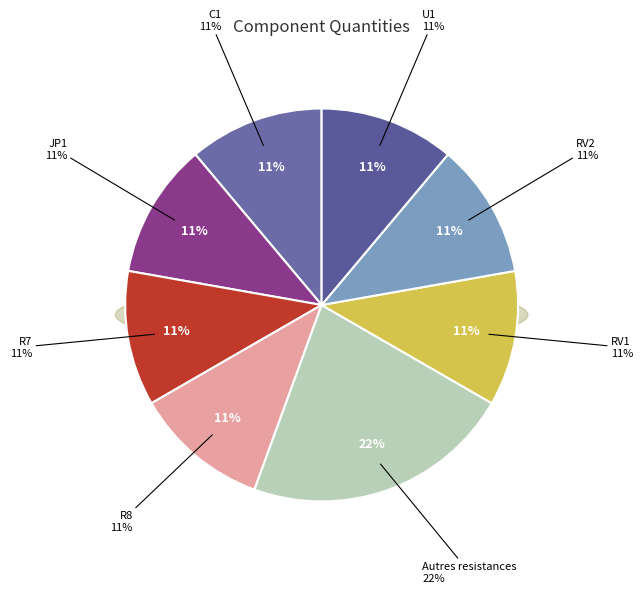

Count the number of slices in the pie.

8